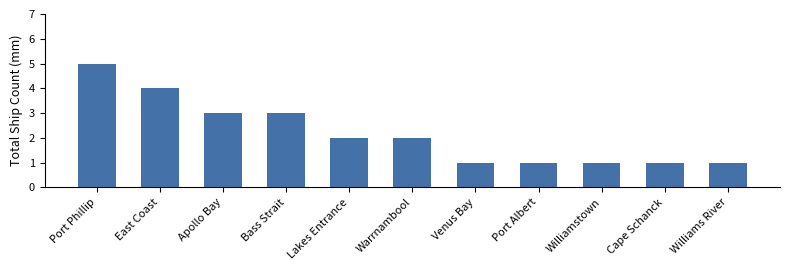

What is the value of the 6th bar from the left?

2